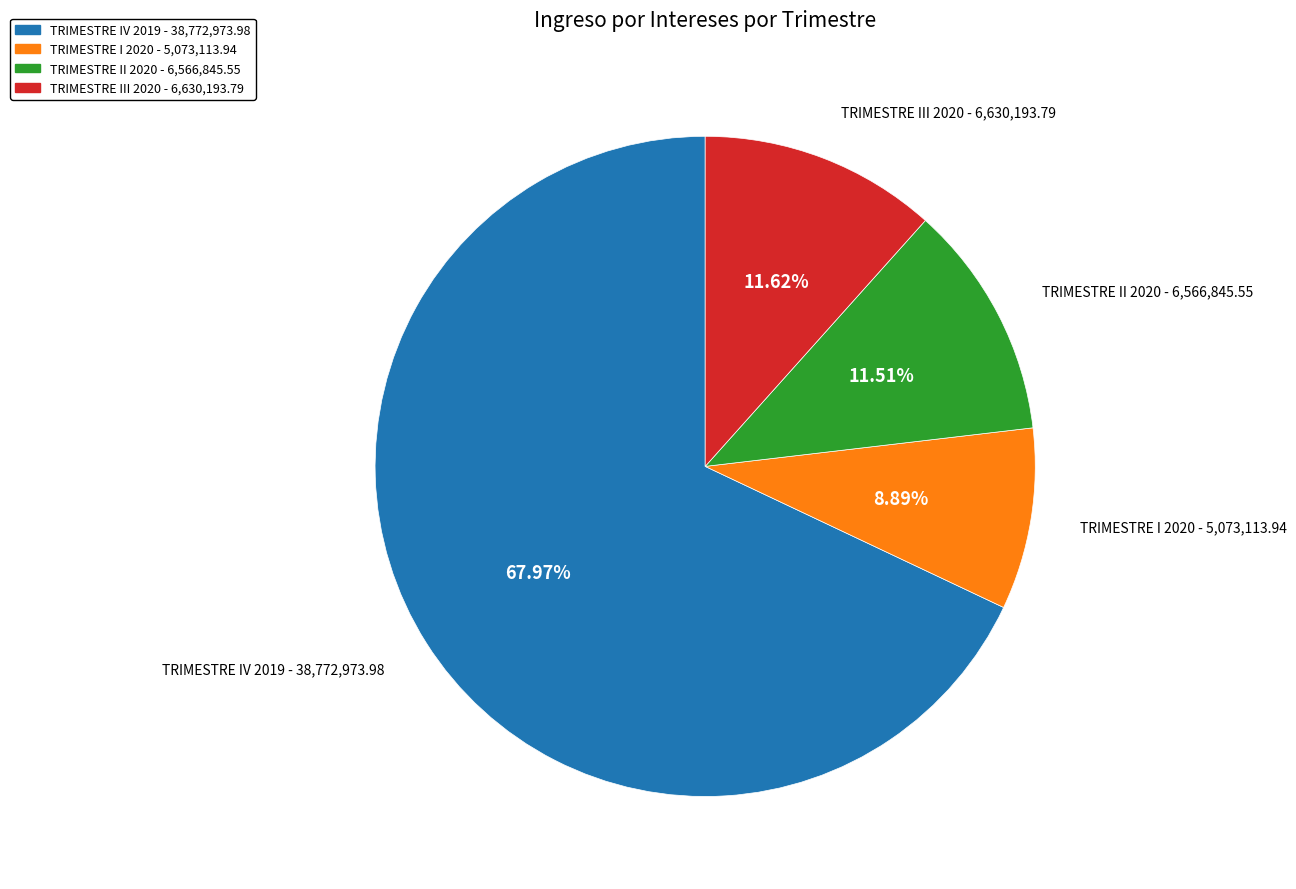

How many segments does this pie chart have?

4